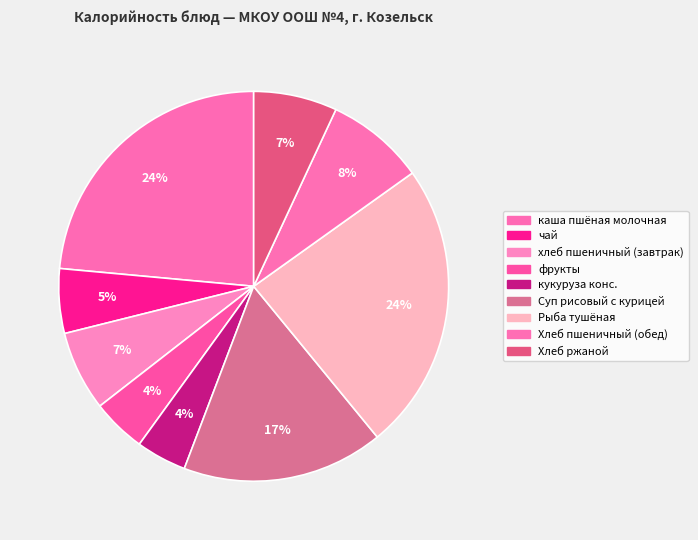

To the nearest percent, what is the combined percentage of чай and каша пшёная молочная?

29%